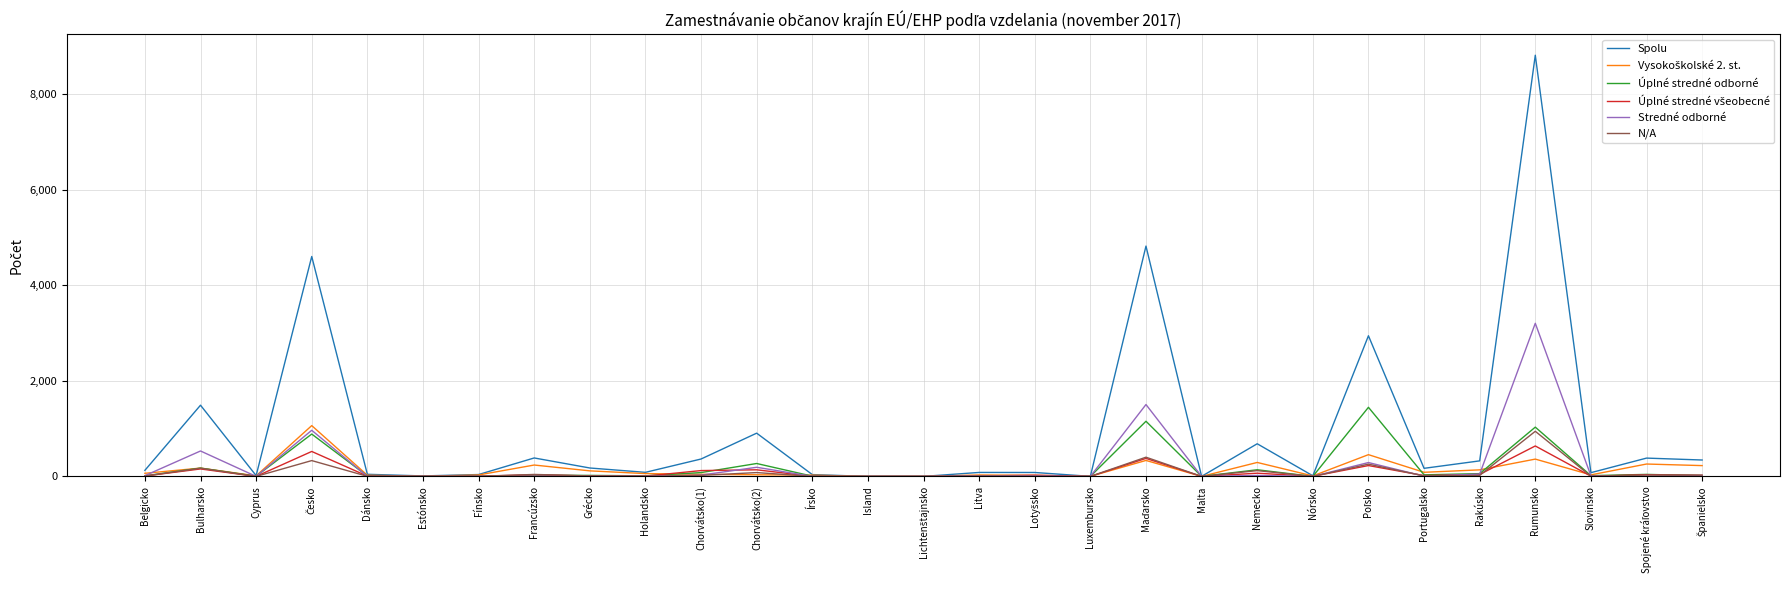

Which series has the widest spread of values?

Spolu